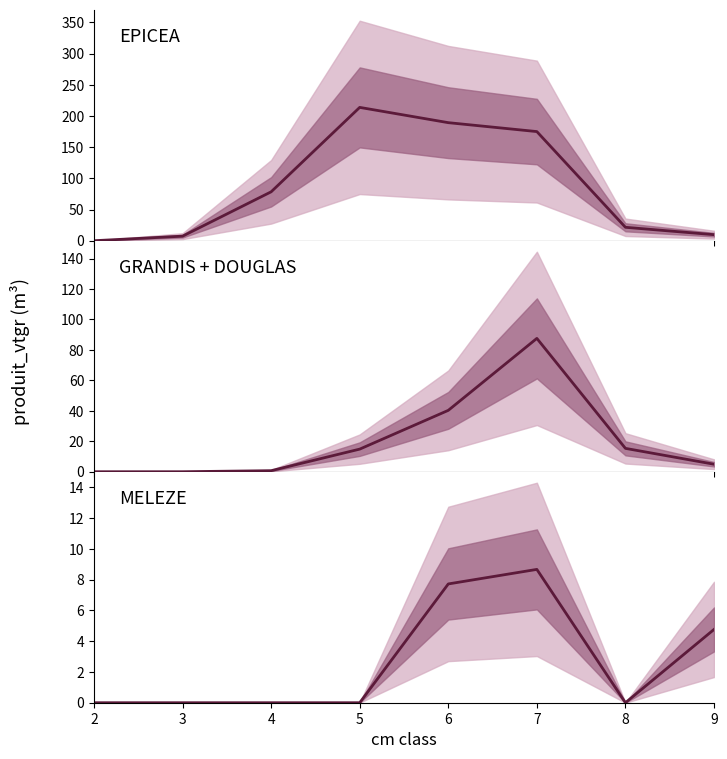

Does the chart have visible grid lines?

No